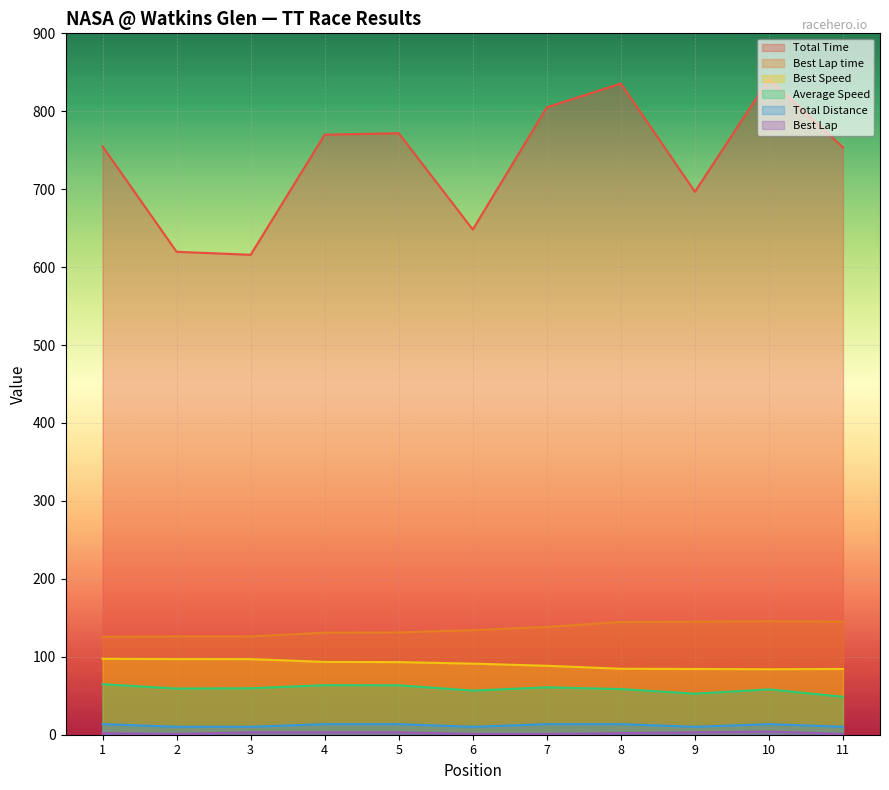

How many data points in Average Speed are above 59?

6